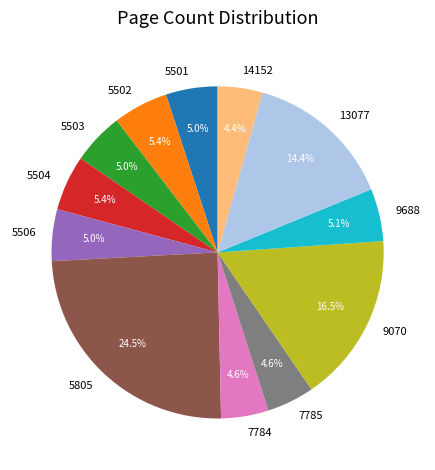

To the nearest percent, what portion does 7784 represent?

5%